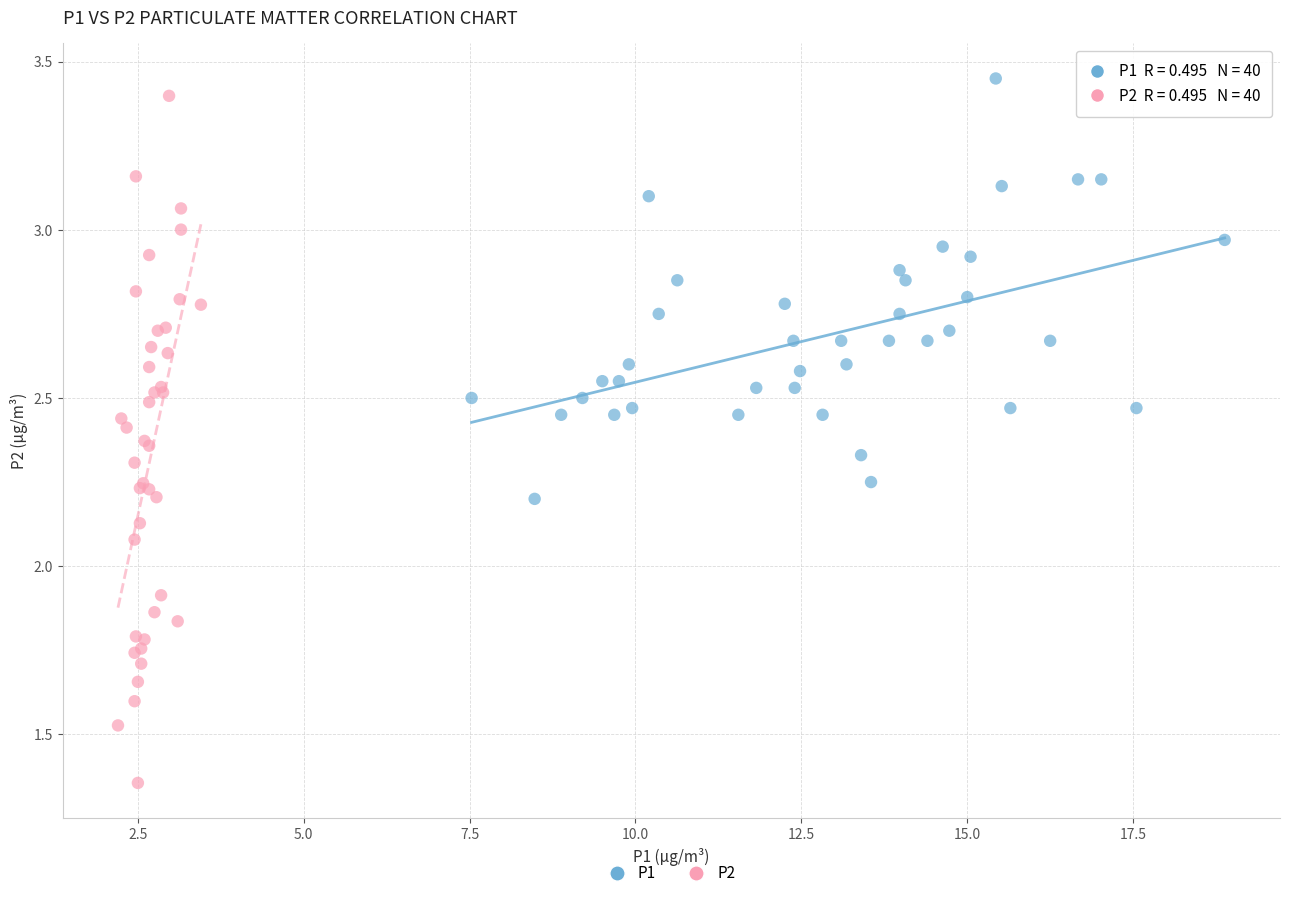

Which series reaches the minimum Y coordinate?

P2